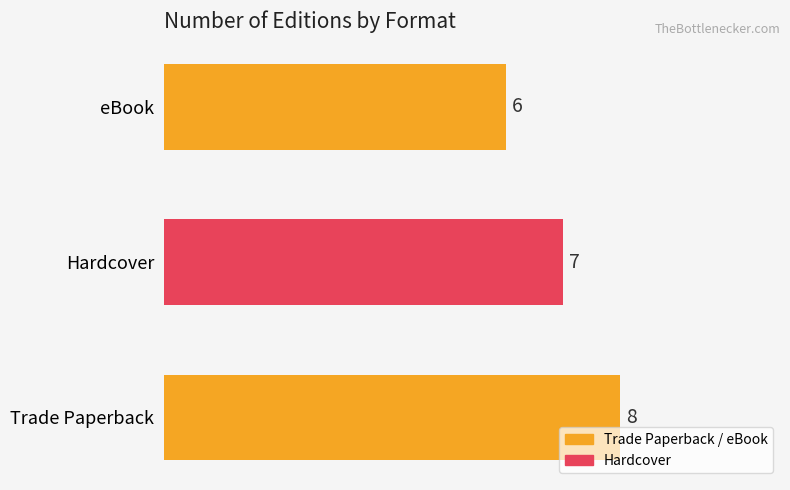

List the labels in order of value, smallest first.

eBook, Hardcover, Trade Paperback